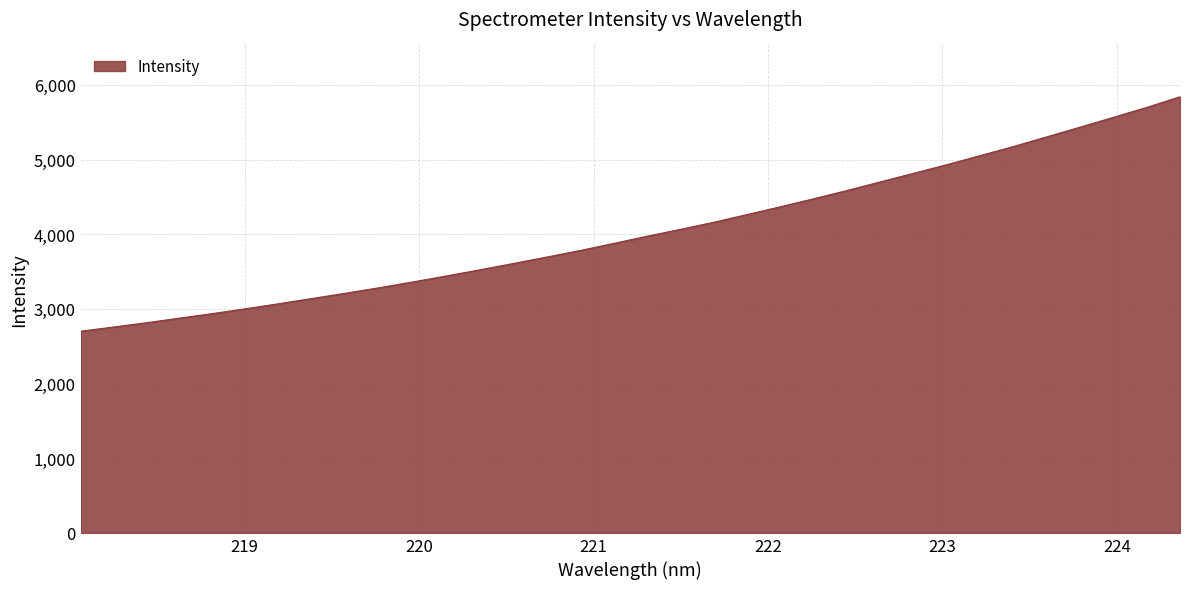

What is the difference between the maximum and minimum values?

3139.8